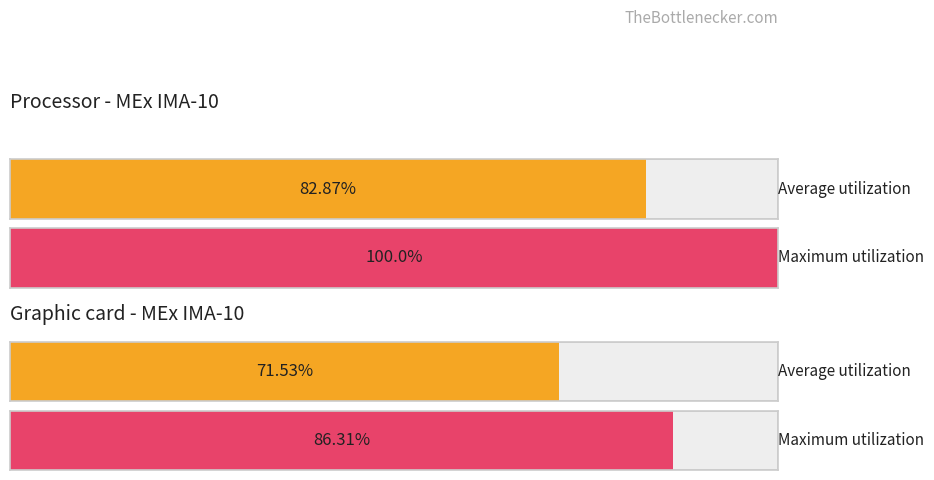

How many data points in Average utilization are above 0?

2